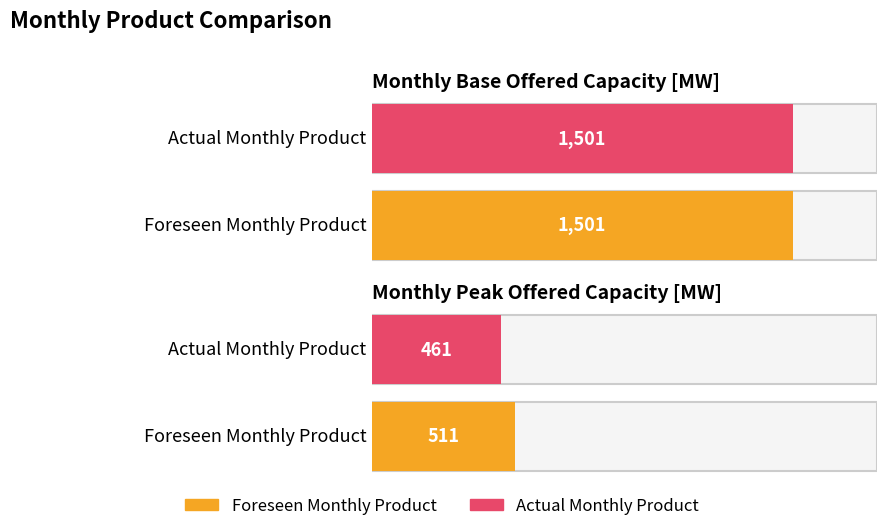

Which category has the lowest value in the Actual Monthly Product series?

Monthly Peak Offered Capacity [MW]